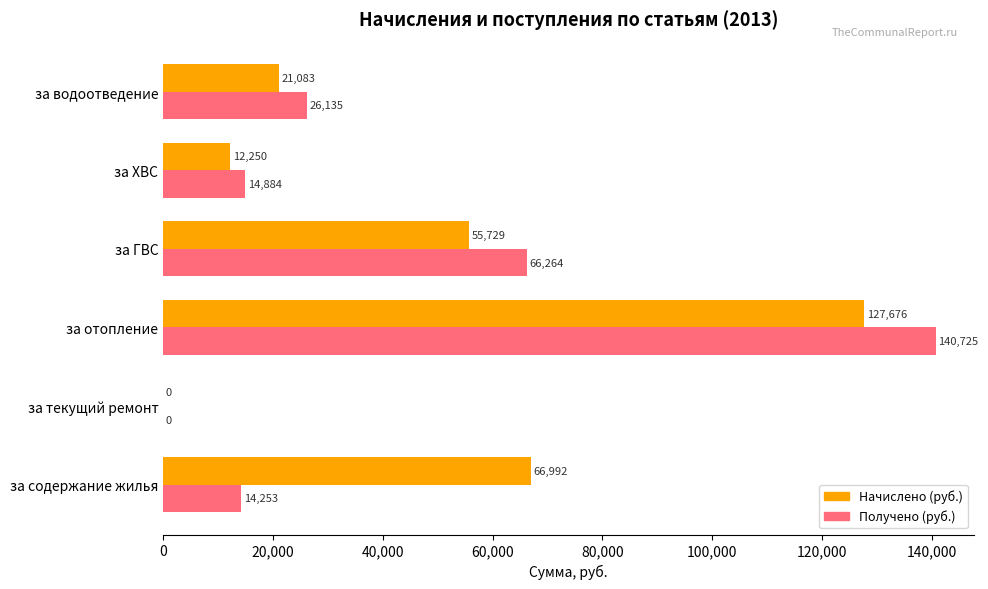

Which series changed the most between за отопление and за ГВС?

Получено (руб.)